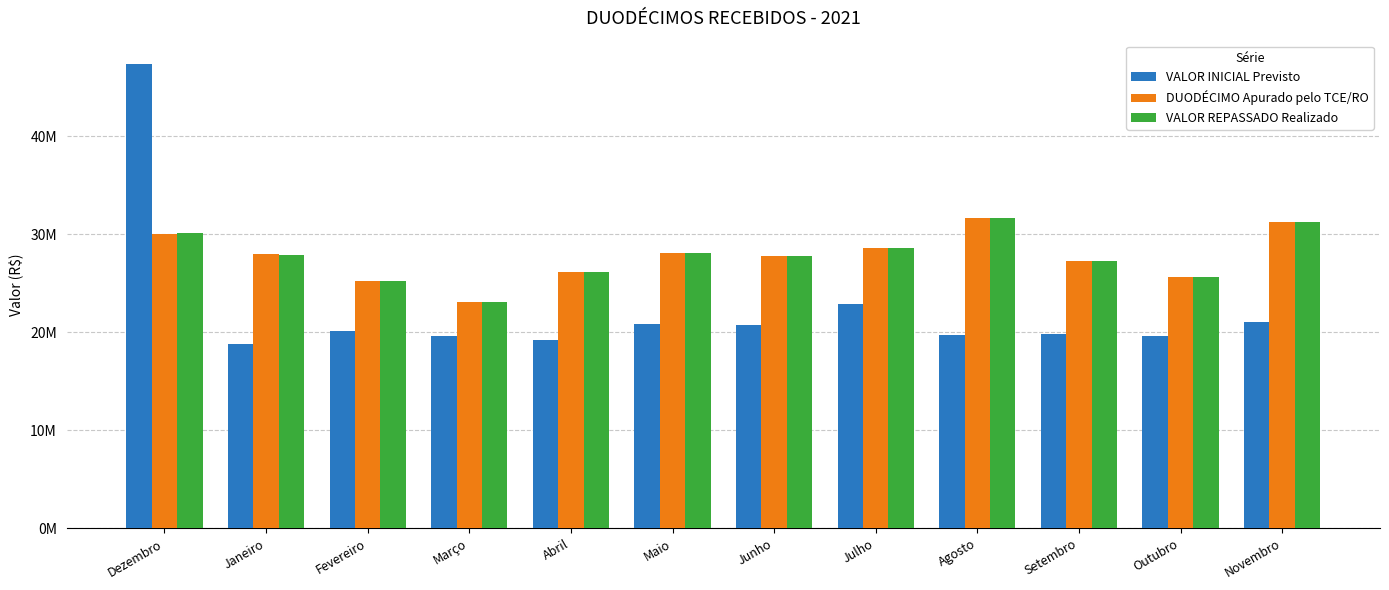

What is the label of the 1st bar from the right?

Novembro